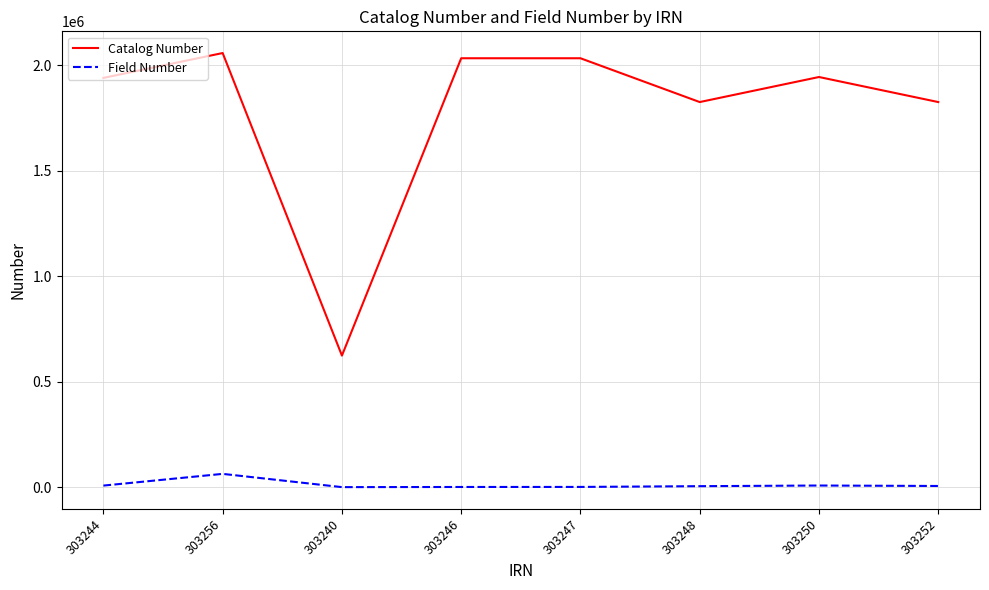

How many series are shown in this chart?

2